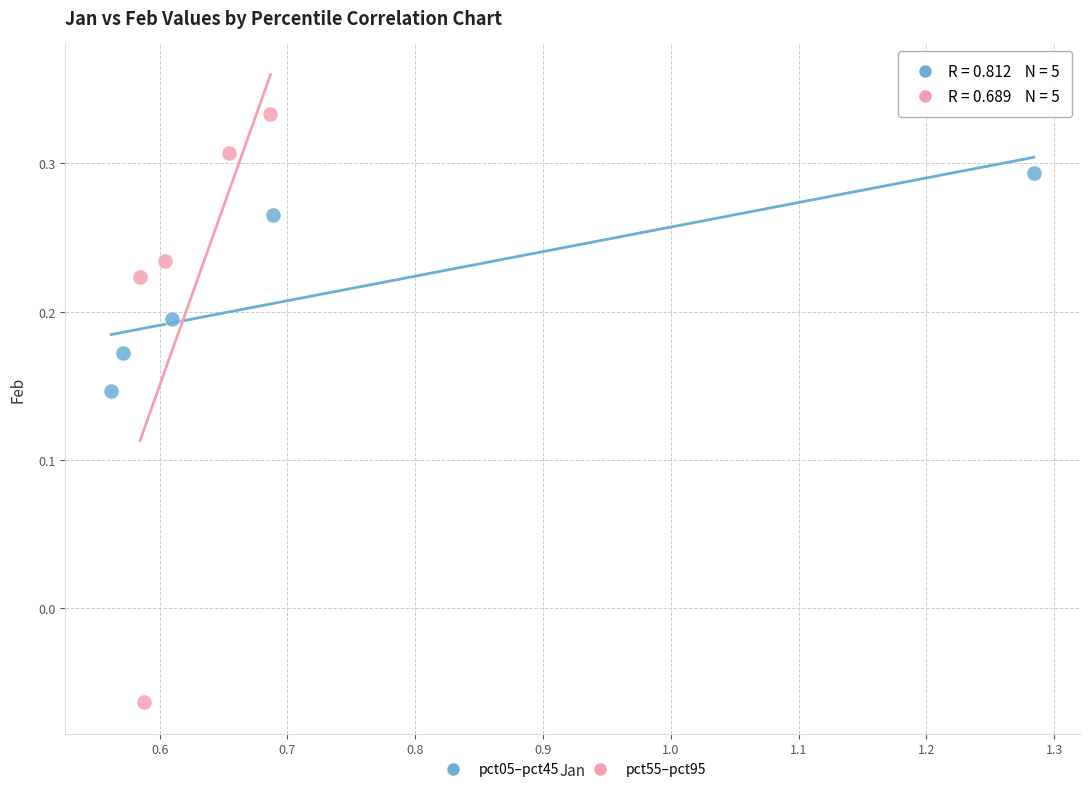

Which series contains the lowest Y value?

pct55–pct95